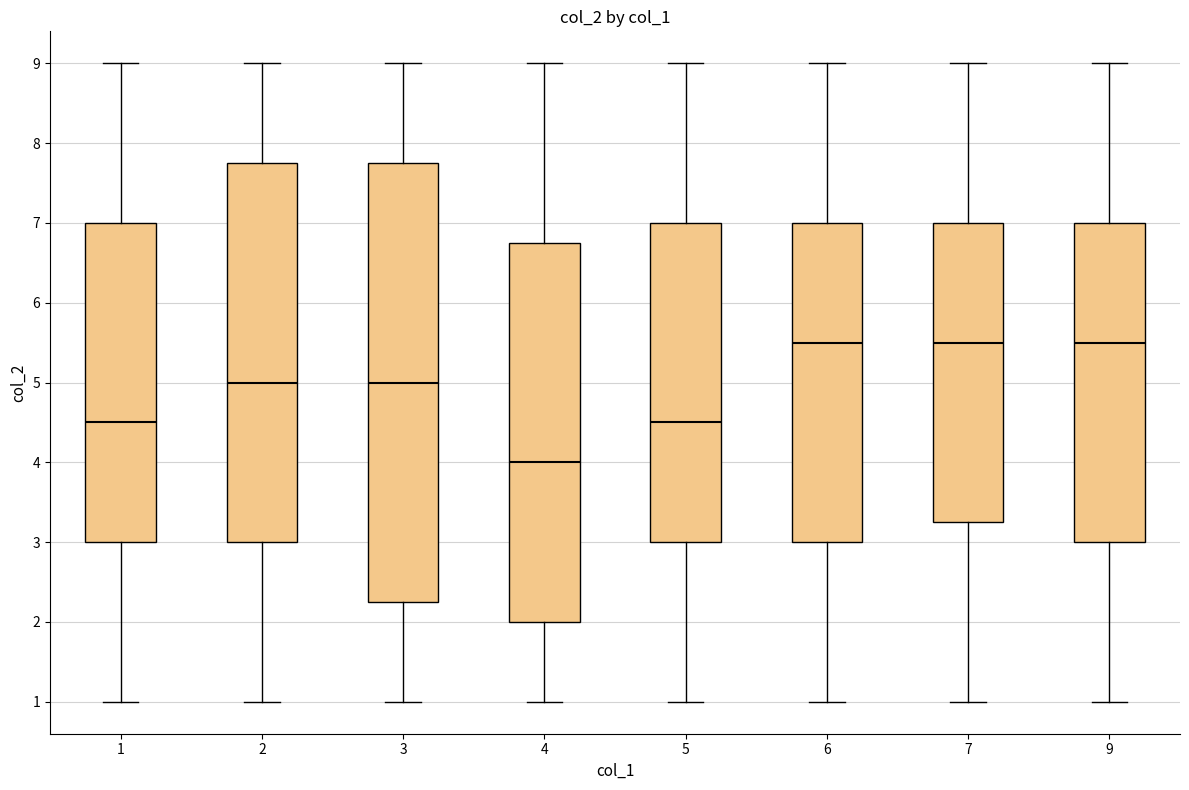

Reading left to right, read every box against the y-axis: the position of its median line, the range the box covers, and the ends of its whiskers. The values are not printed on the chart, so give them approximately, as read against the axis.

1: median 4.5, box 3.0 to 7.0, whiskers 1.0 to 9.0
2: median 5.0, box 3.0 to 7.8, whiskers 1.0 to 9.0
3: median 5.0, box 2.3 to 7.8, whiskers 1.0 to 9.0
4: median 4.0, box 2.0 to 6.8, whiskers 1.0 to 9.0
5: median 4.5, box 3.0 to 7.0, whiskers 1.0 to 9.0
6: median 5.5, box 3.0 to 7.0, whiskers 1.0 to 9.0
7: median 5.5, box 3.3 to 7.0, whiskers 1.0 to 9.0
9: median 5.5, box 3.0 to 7.0, whiskers 1.0 to 9.0